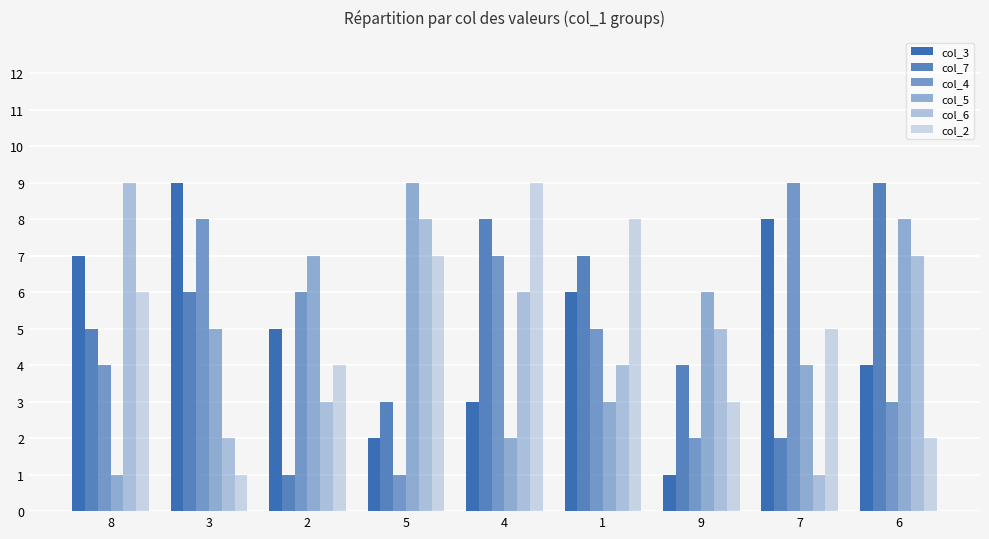

Does the chart contain stacked bars?

No